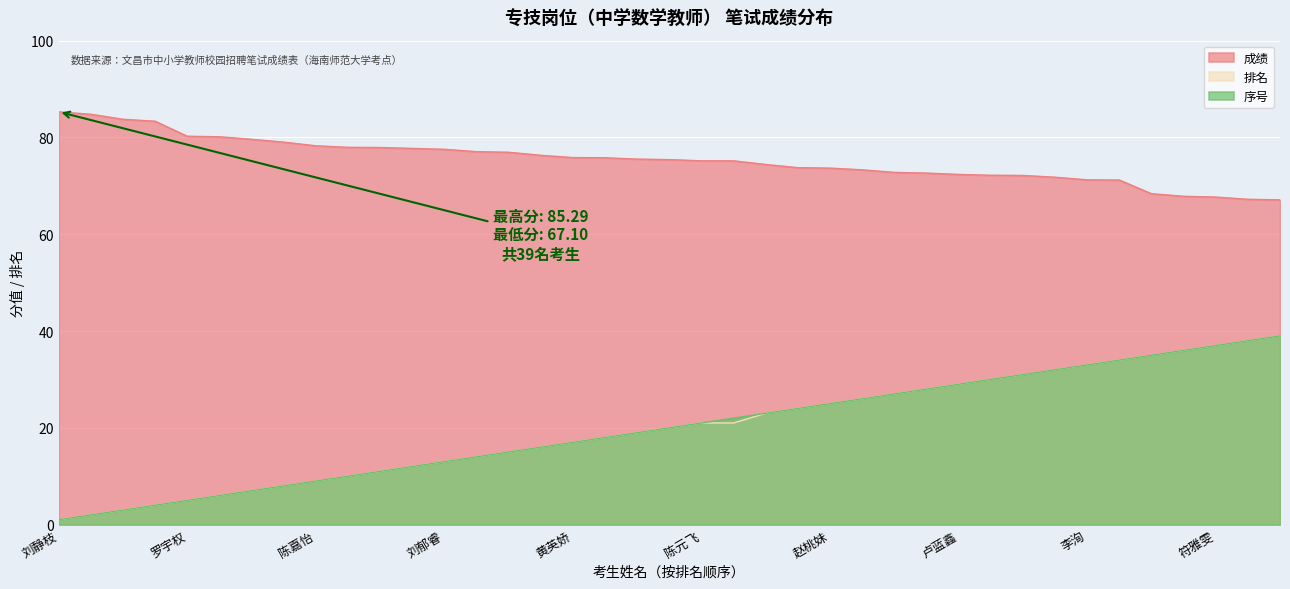

What is the difference between the highest and lowest values at 陈杏?

44.6